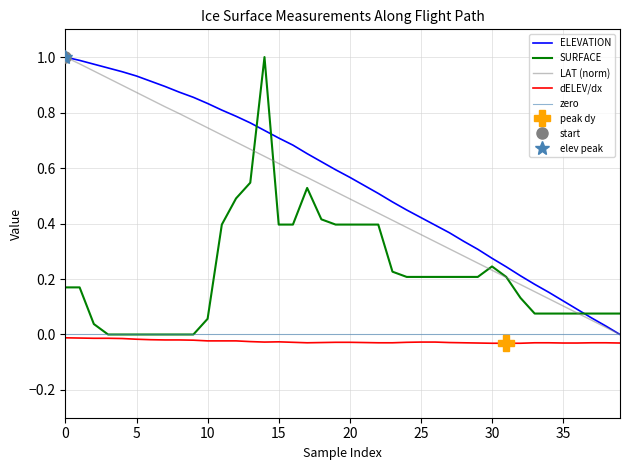

True or false: SURFACE has a value of -0.4 at 5.

False